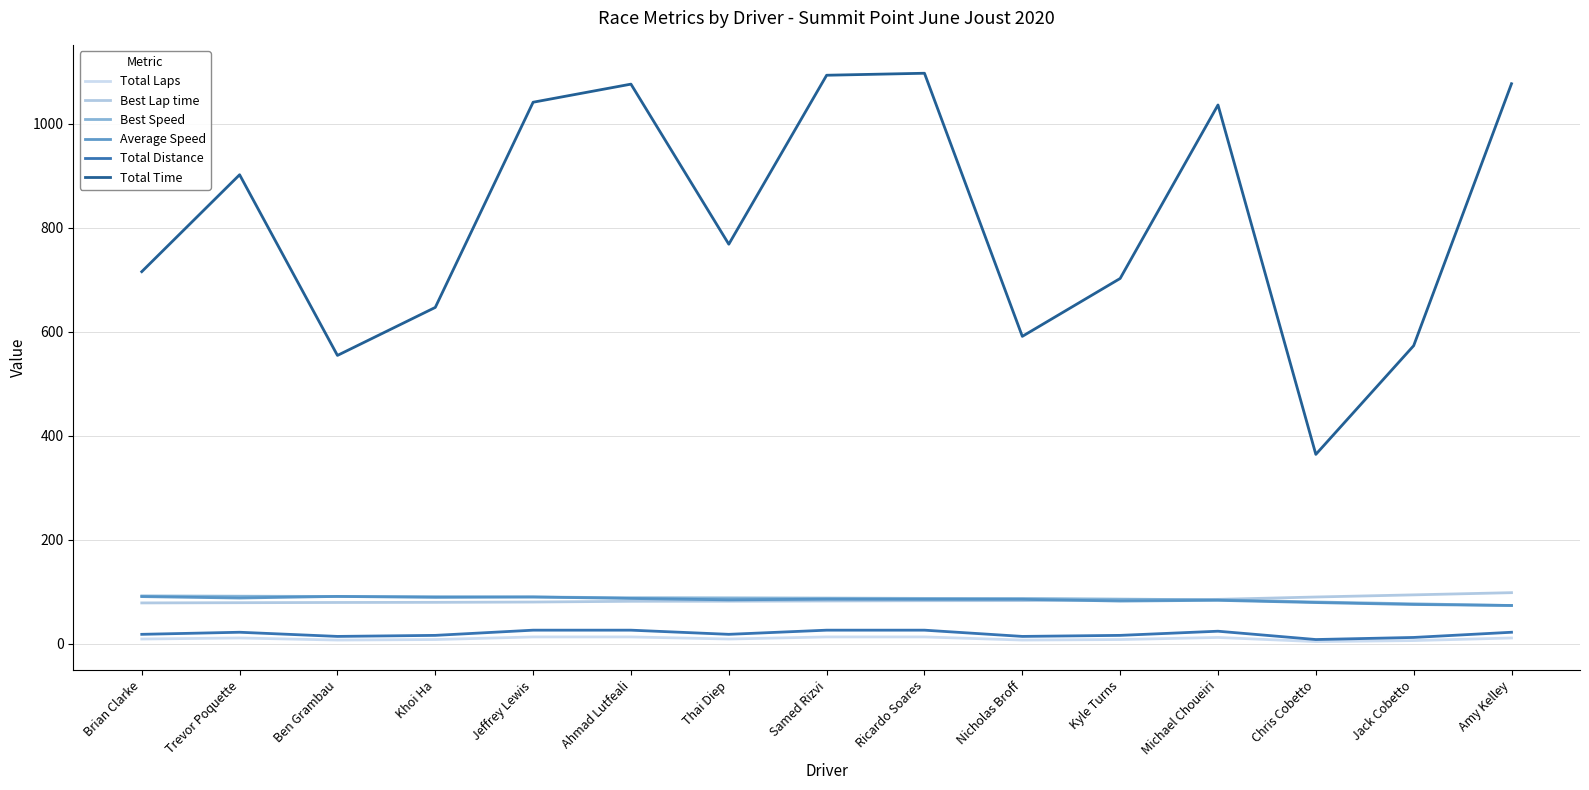

True or false: Total Time and Best Speed cross at least once.

False